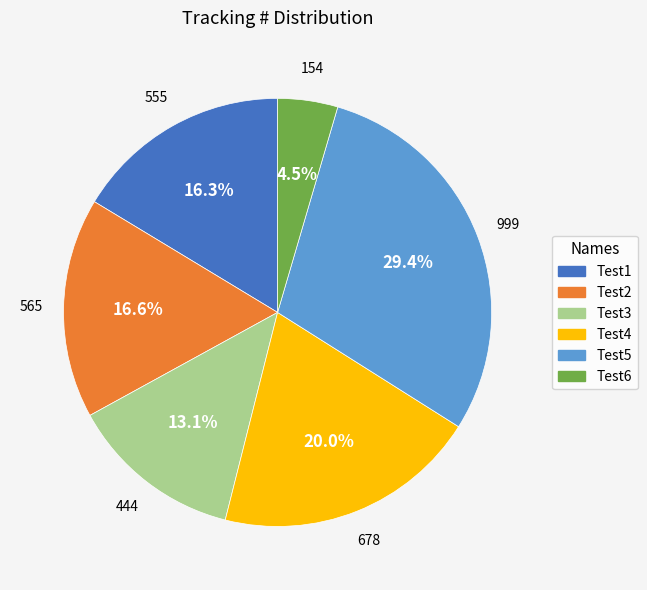

Which slice is the largest?

Test5